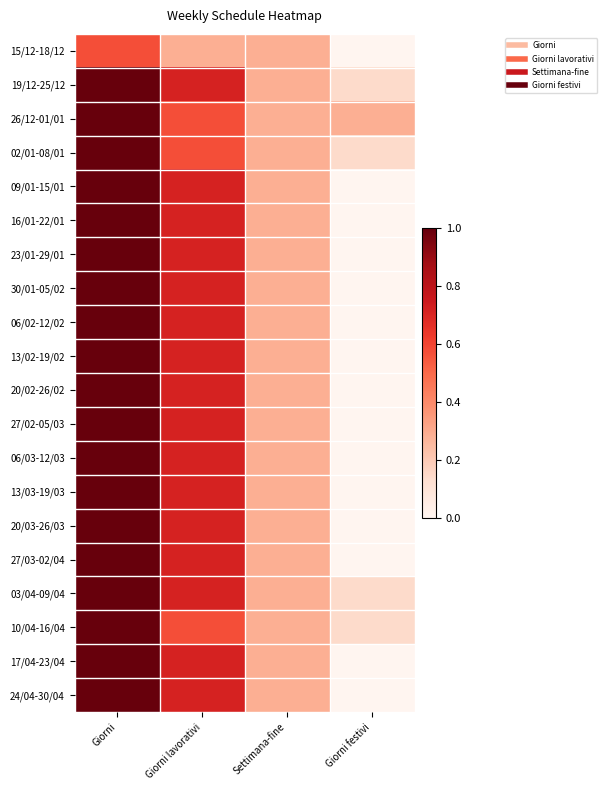

Reading left to right, transcribe all the data shown in this chart.

15/12-18/12: Giorni=0.6	Giorni lavorativi=0.3	Settimana-fine=0.3	Giorni festivi=0.0
19/12-25/12: Giorni=1.0	Giorni lavorativi=0.7	Settimana-fine=0.3	Giorni festivi=0.1
26/12-01/01: Giorni=1.0	Giorni lavorativi=0.6	Settimana-fine=0.3	Giorni festivi=0.3
02/01-08/01: Giorni=1.0	Giorni lavorativi=0.6	Settimana-fine=0.3	Giorni festivi=0.1
09/01-15/01: Giorni=1.0	Giorni lavorativi=0.7	Settimana-fine=0.3	Giorni festivi=0.0
16/01-22/01: Giorni=1.0	Giorni lavorativi=0.7	Settimana-fine=0.3	Giorni festivi=0.0
23/01-29/01: Giorni=1.0	Giorni lavorativi=0.7	Settimana-fine=0.3	Giorni festivi=0.0
30/01-05/02: Giorni=1.0	Giorni lavorativi=0.7	Settimana-fine=0.3	Giorni festivi=0.0
06/02-12/02: Giorni=1.0	Giorni lavorativi=0.7	Settimana-fine=0.3	Giorni festivi=0.0
13/02-19/02: Giorni=1.0	Giorni lavorativi=0.7	Settimana-fine=0.3	Giorni festivi=0.0
20/02-26/02: Giorni=1.0	Giorni lavorativi=0.7	Settimana-fine=0.3	Giorni festivi=0.0
27/02-05/03: Giorni=1.0	Giorni lavorativi=0.7	Settimana-fine=0.3	Giorni festivi=0.0
06/03-12/03: Giorni=1.0	Giorni lavorativi=0.7	Settimana-fine=0.3	Giorni festivi=0.0
13/03-19/03: Giorni=1.0	Giorni lavorativi=0.7	Settimana-fine=0.3	Giorni festivi=0.0
20/03-26/03: Giorni=1.0	Giorni lavorativi=0.7	Settimana-fine=0.3	Giorni festivi=0.0
27/03-02/04: Giorni=1.0	Giorni lavorativi=0.7	Settimana-fine=0.3	Giorni festivi=0.0
03/04-09/04: Giorni=1.0	Giorni lavorativi=0.7	Settimana-fine=0.3	Giorni festivi=0.1
10/04-16/04: Giorni=1.0	Giorni lavorativi=0.6	Settimana-fine=0.3	Giorni festivi=0.1
17/04-23/04: Giorni=1.0	Giorni lavorativi=0.7	Settimana-fine=0.3	Giorni festivi=0.0
24/04-30/04: Giorni=1.0	Giorni lavorativi=0.7	Settimana-fine=0.3	Giorni festivi=0.0